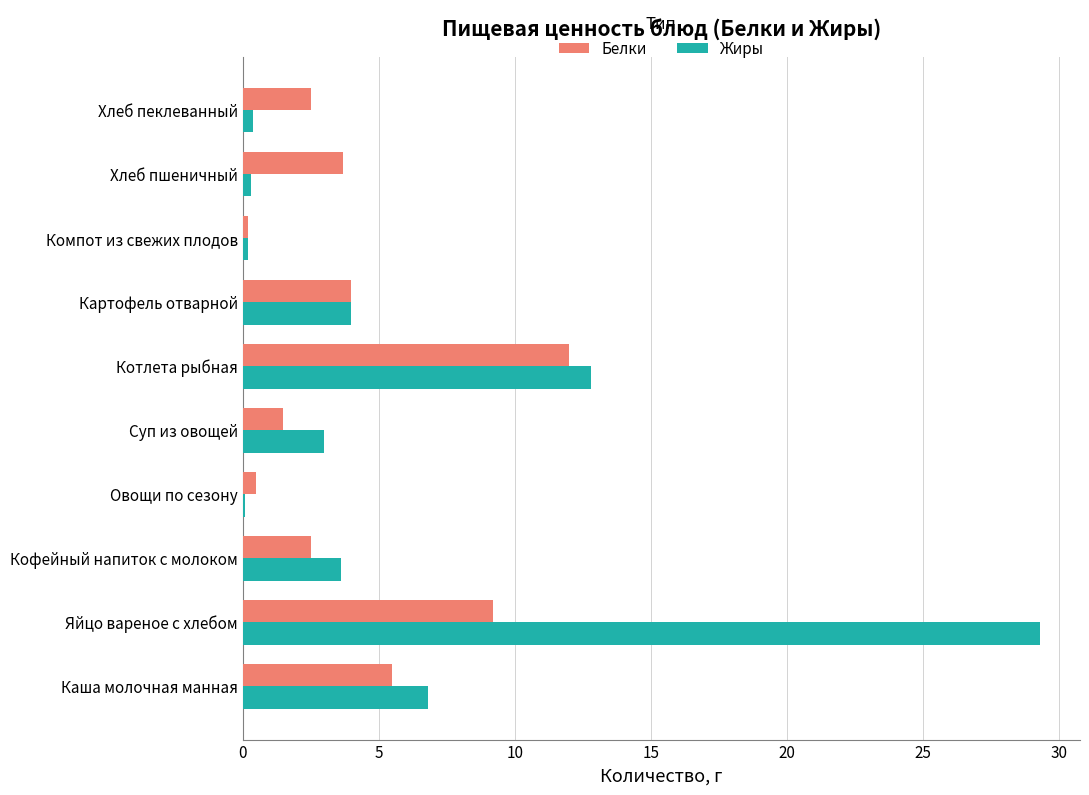

List the series in order of their overall mean, lowest first.

Белки, Жиры